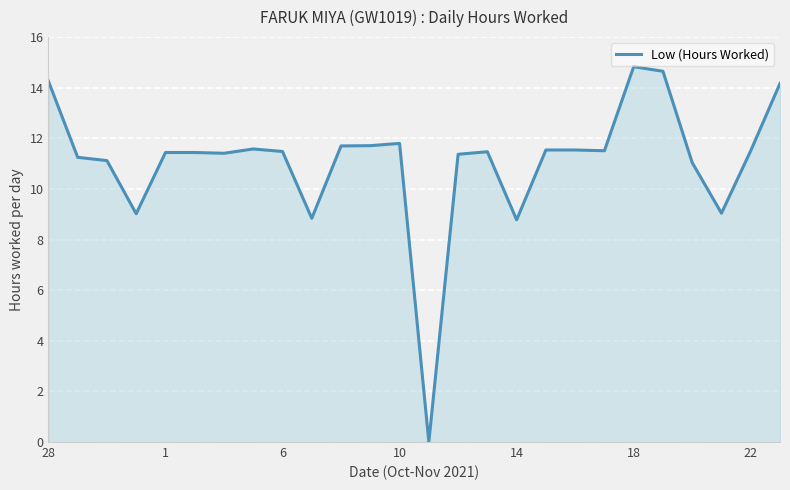

The value at 1 is 11.4. True or false?

True